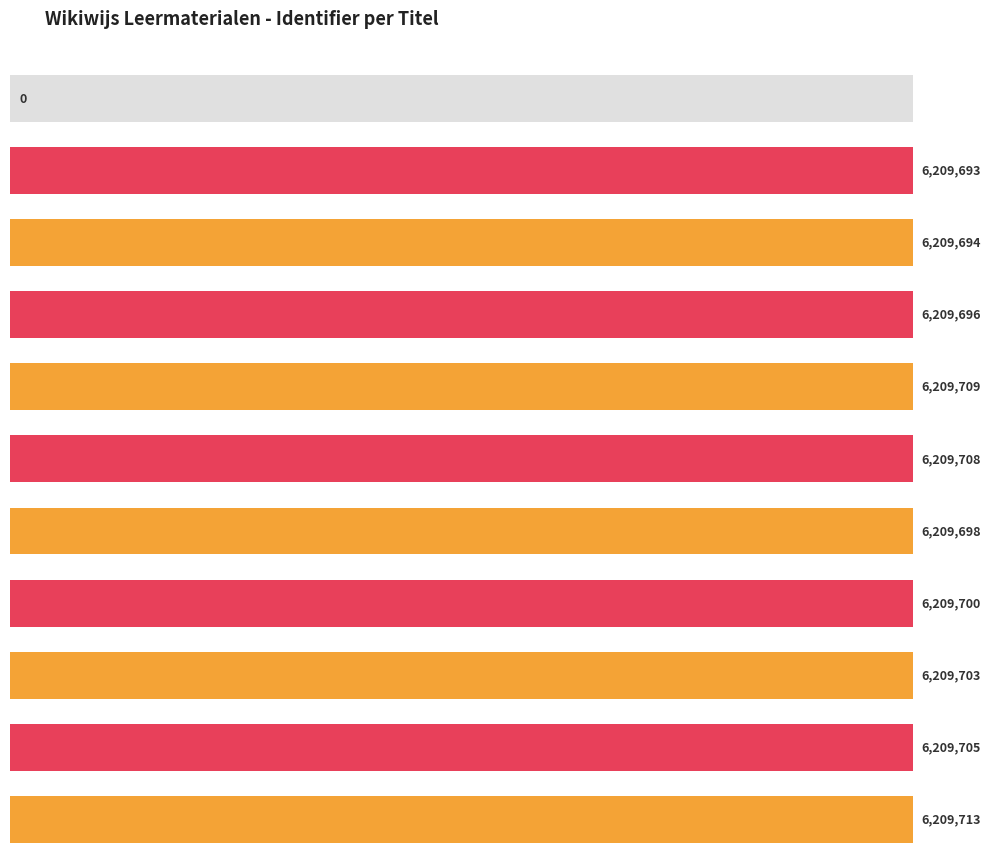

What is the difference between the values at Stap 1: Waarnemen and Aan de slag?

10